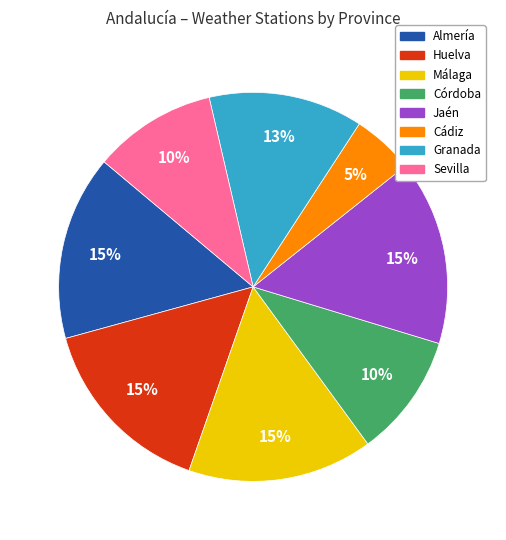

Which slice is the smallest?

Cádiz